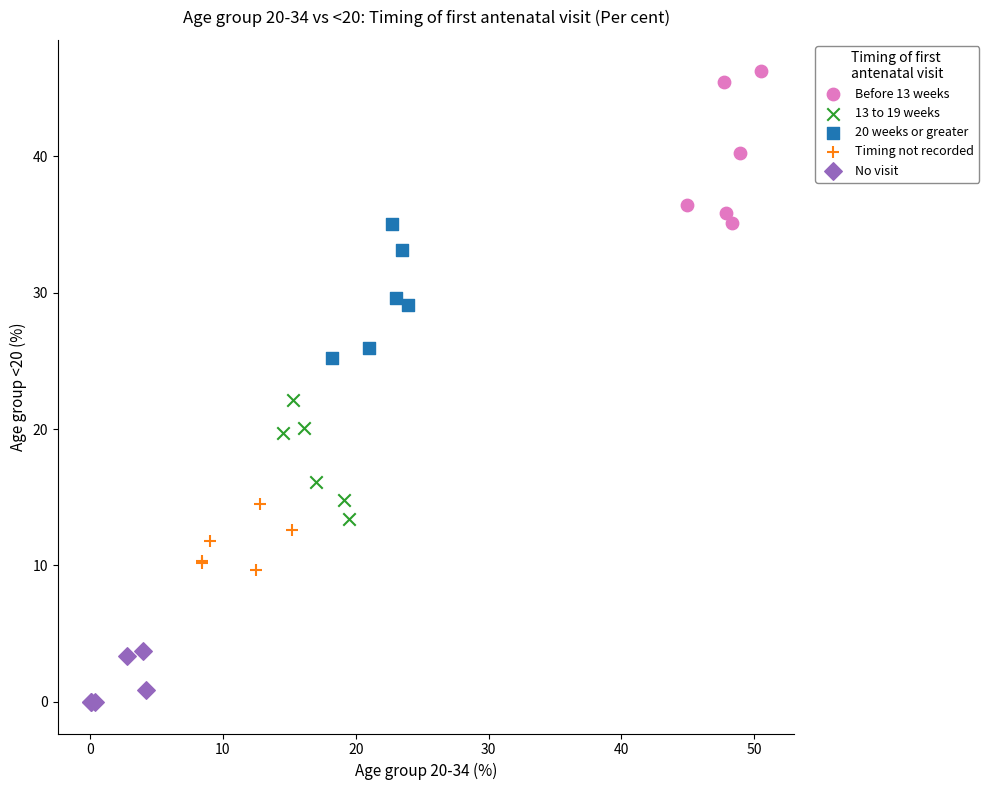

Which series contains the lowest Y value?

No visit